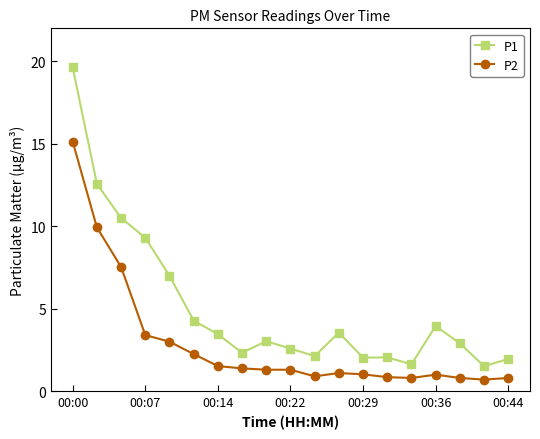

True or false: P1 has more than 1 interior local peaks.

True